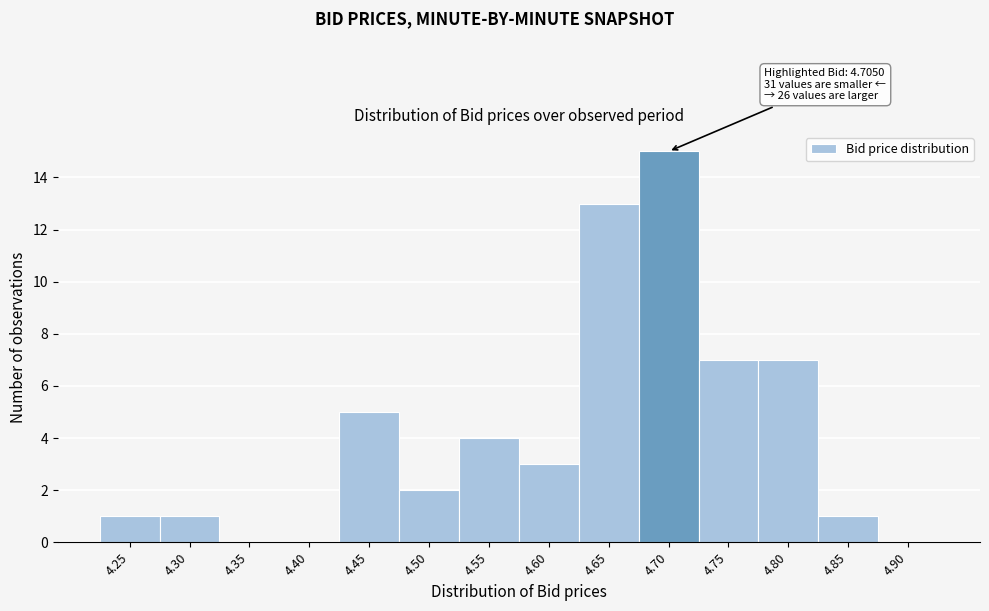

Reading right to left, extract all data points from this chart.

4.90=0	4.85=1	4.80=7	4.75=7	4.70=15	4.65=13	4.60=3	4.55=4	4.50=2	4.45=5	4.40=0	4.35=0	4.30=1	4.25=1